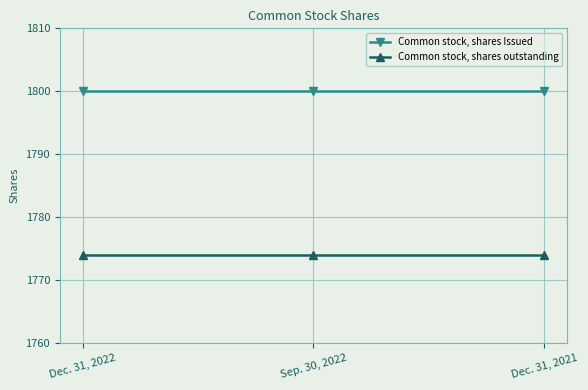

True or false: Common stock, shares outstanding has a value of 1774 at Sep. 30, 2022.

True